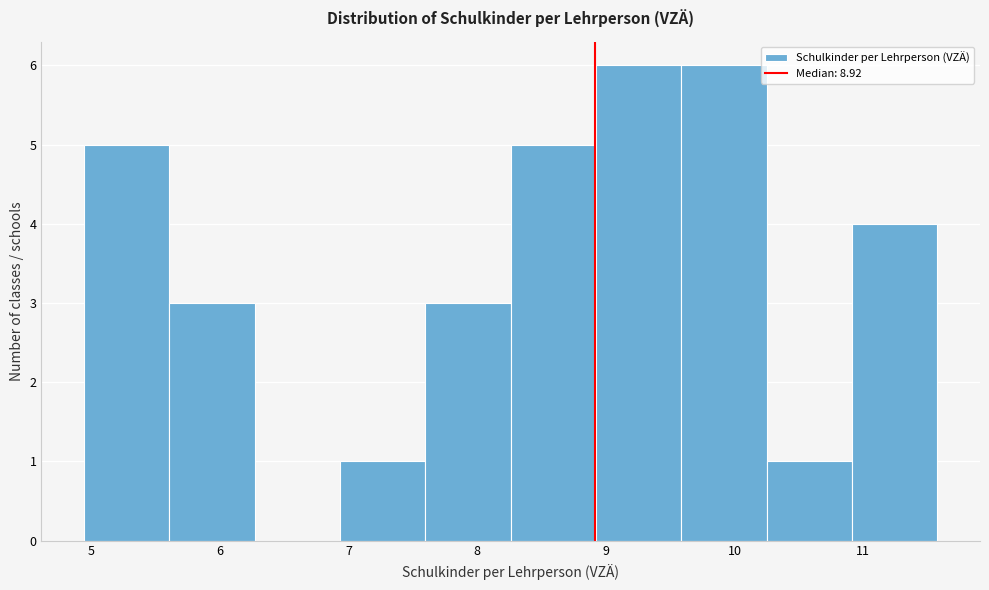

Reading left to right, list every bar in this chart as the range it spans on the x-axis followed by its height. Neither the bar edges nor the heights are printed on the chart, so give them approximately, as read against the axes.

4.9 to 5.6: 5
5.6 to 6.3: 3
6.3 to 6.9: 0
6.9 to 7.6: 1
7.6 to 8.3: 3
8.3 to 8.9: 5
8.9 to 9.6: 6
9.6 to 10.2: 6
10.2 to 10.9: 1
10.9 to 11.6: 4